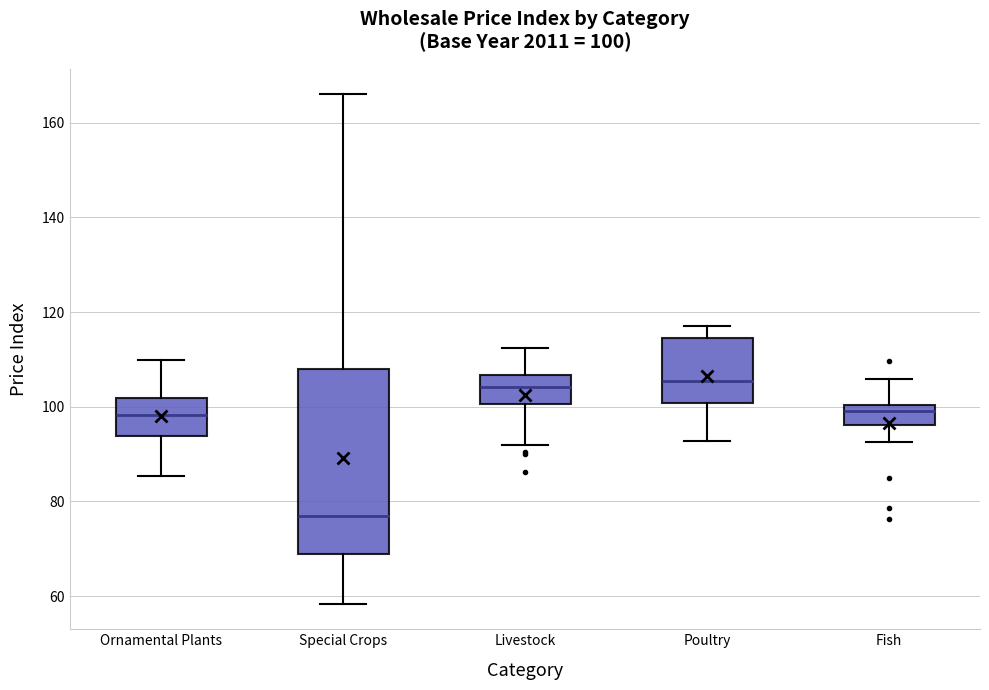

Comparing the boxes themselves (not the whiskers), which one is the tallest?

Special Crops